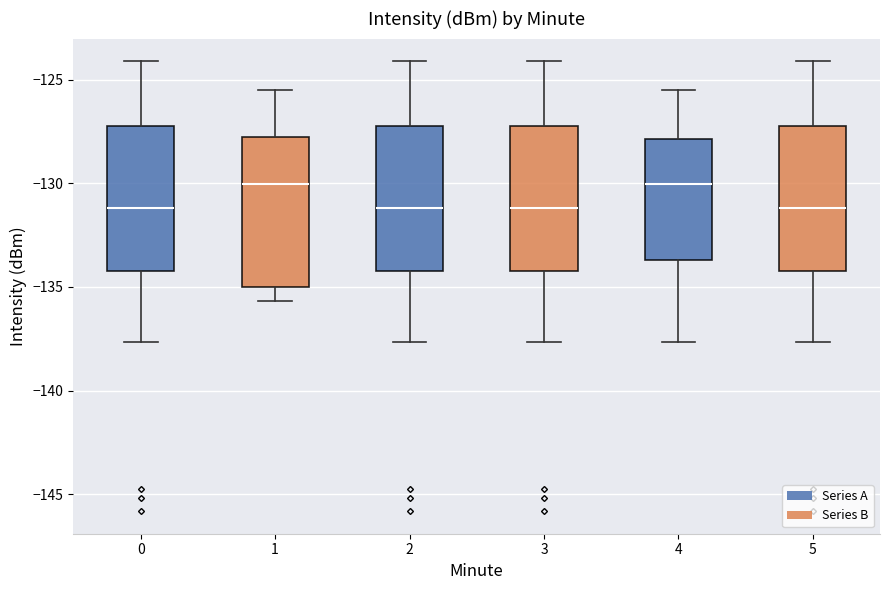

Reading left to right, read every box against the y-axis: the position of its median line, the range the box covers, and the ends of its whiskers. The values are not printed on the chart, so give them approximately, as read against the axis.

0: median -131.0, box -134.0 to -127.5, whiskers -137.5 to -124.0
1: median -130.0, box -135.0 to -128.0, whiskers -135.5 to -125.5
2: median -131.0, box -134.0 to -127.5, whiskers -137.5 to -124.0
3: median -131.0, box -134.0 to -127.5, whiskers -137.5 to -124.0
4: median -130.0, box -133.5 to -128.0, whiskers -137.5 to -125.5
5: median -131.0, box -134.0 to -127.5, whiskers -137.5 to -124.0